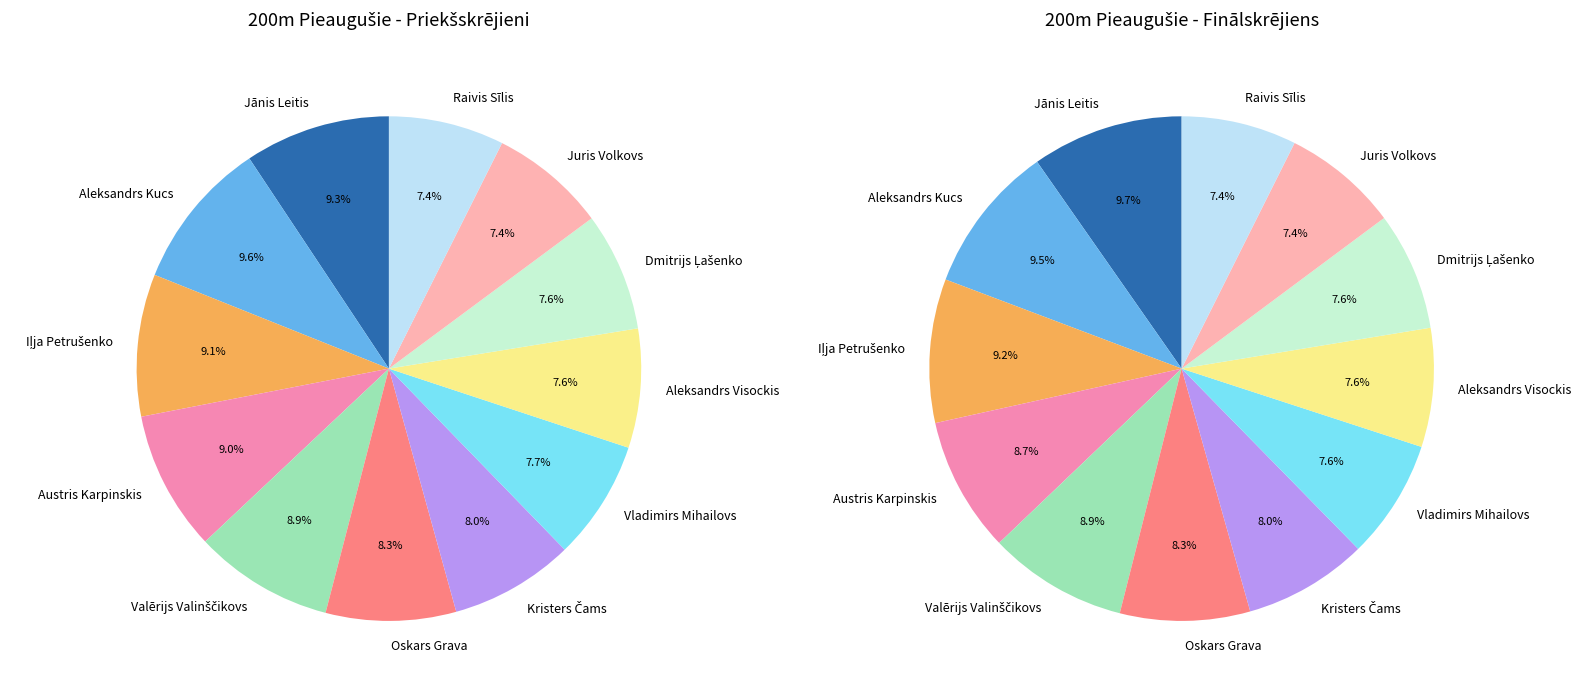

Which slice is the largest?

Aleksandrs Kucs